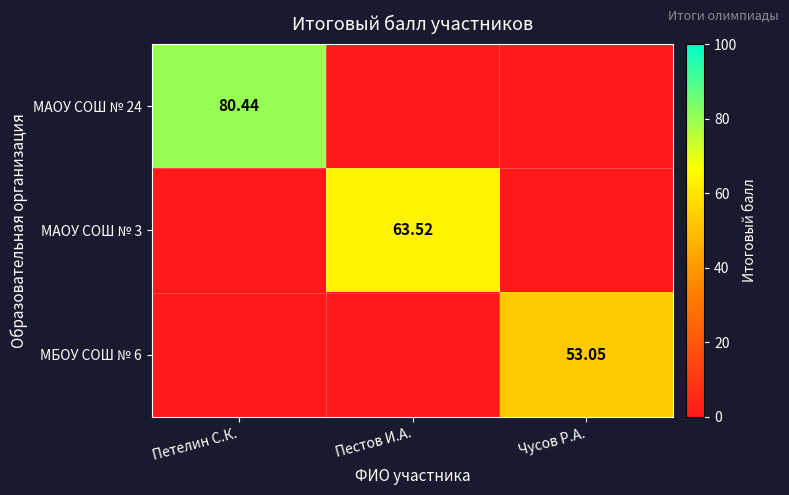

At which label is МБОУ СОШ № 6 closest to 26?

Петелин С.К.